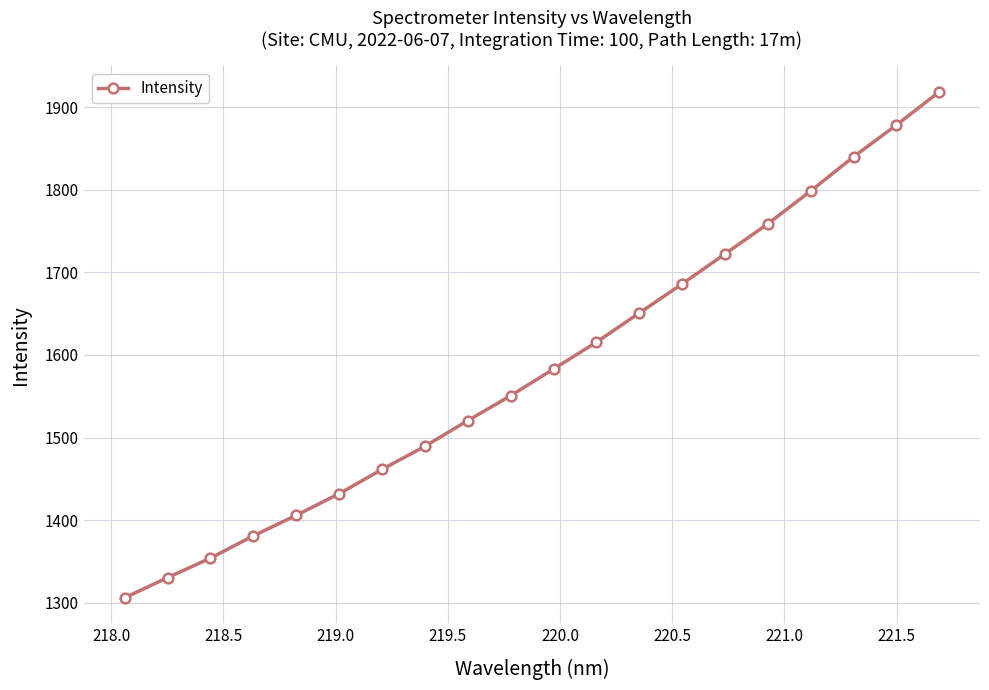

What is the value of the 6th point from the left?

1432.1